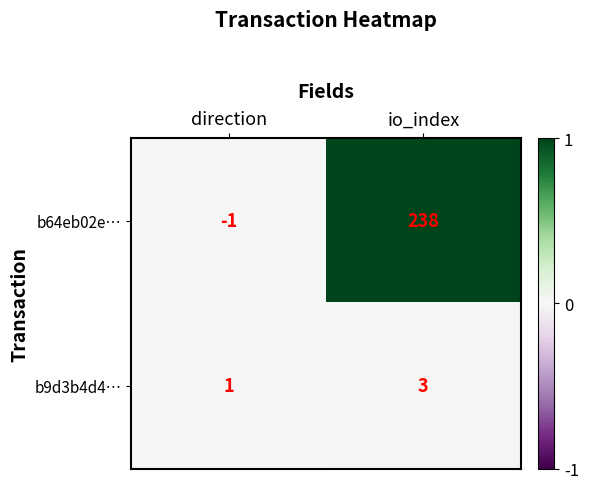

Which category has the highest value across all series?

io_index